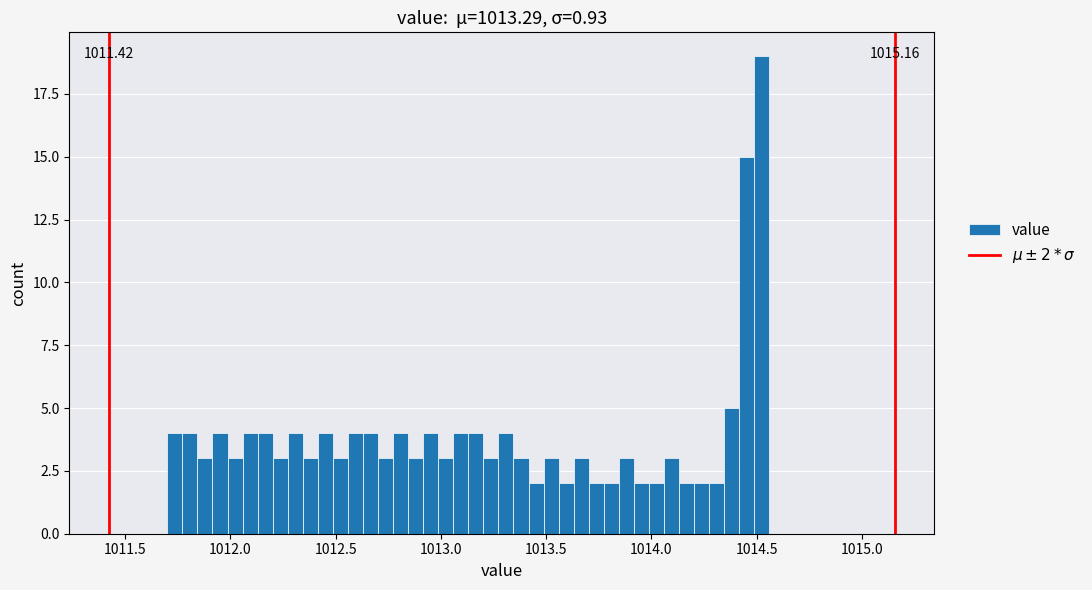

Read against the x-axis, roughly where is the centre of the tallest bar?

1014.50